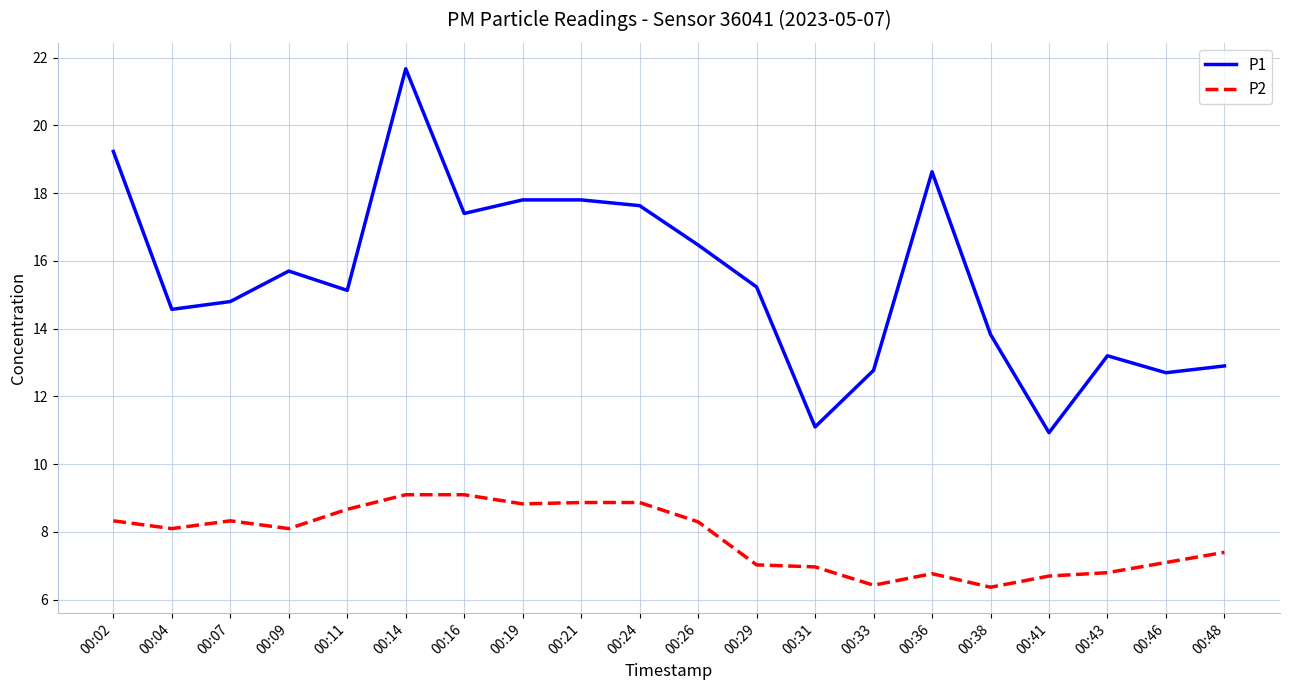

True or false: P2 and P1 cross at least once.

False